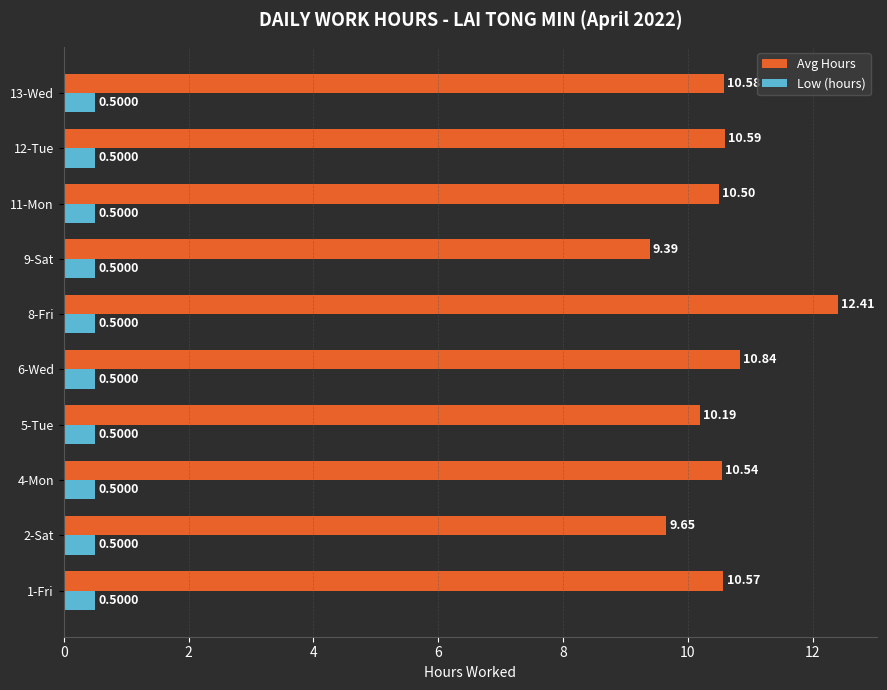

What are all the series names shown in the legend?

Avg Hours, Low (hours)